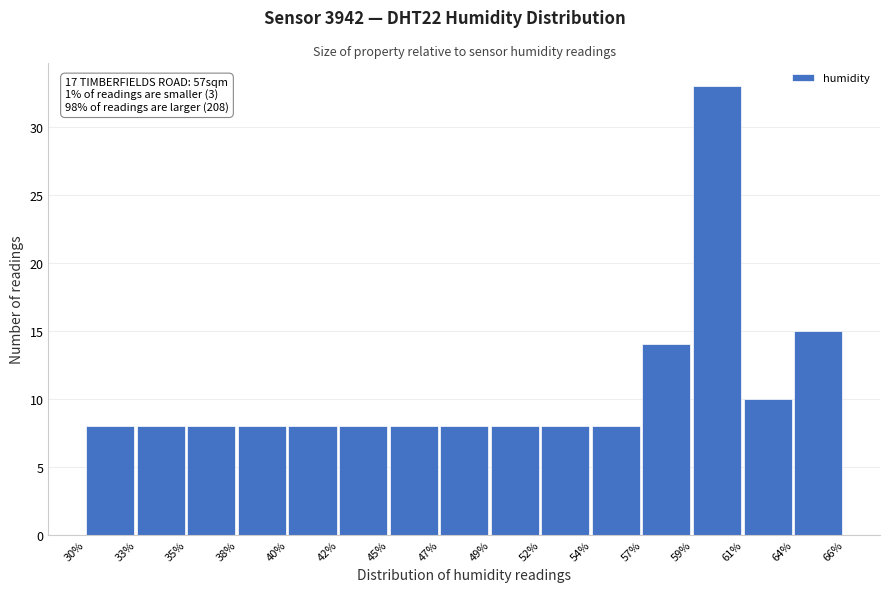

Reading left to right, transcribe all the data shown in this chart.

30%=8	33%=8	35%=8	38%=8	40%=8	42%=8	45%=8	47%=8	49%=8	52%=8	54%=8	57%=14	59%=33	61%=10	64%=15